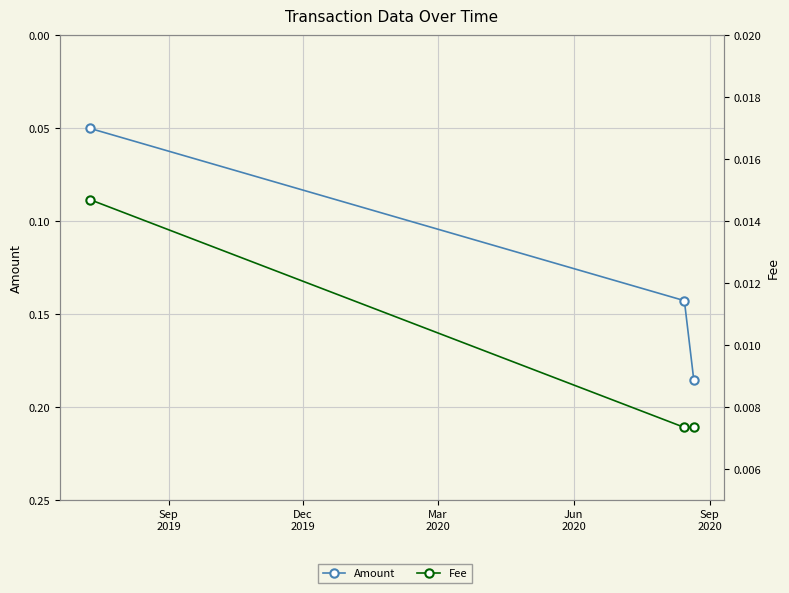

What are all the series names shown in the legend?

Amount, Fee